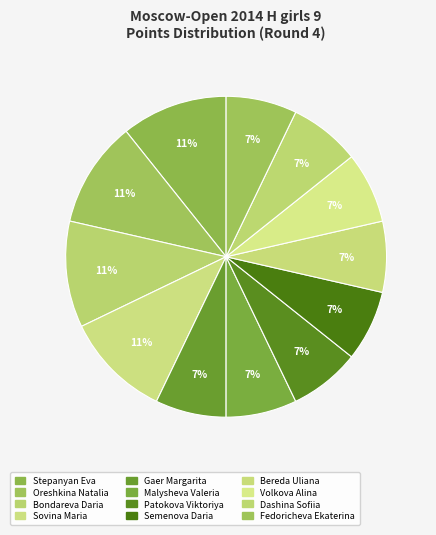

Which has a higher value, Bondareva Daria or Oreshkina Natalia?

Bondareva Daria